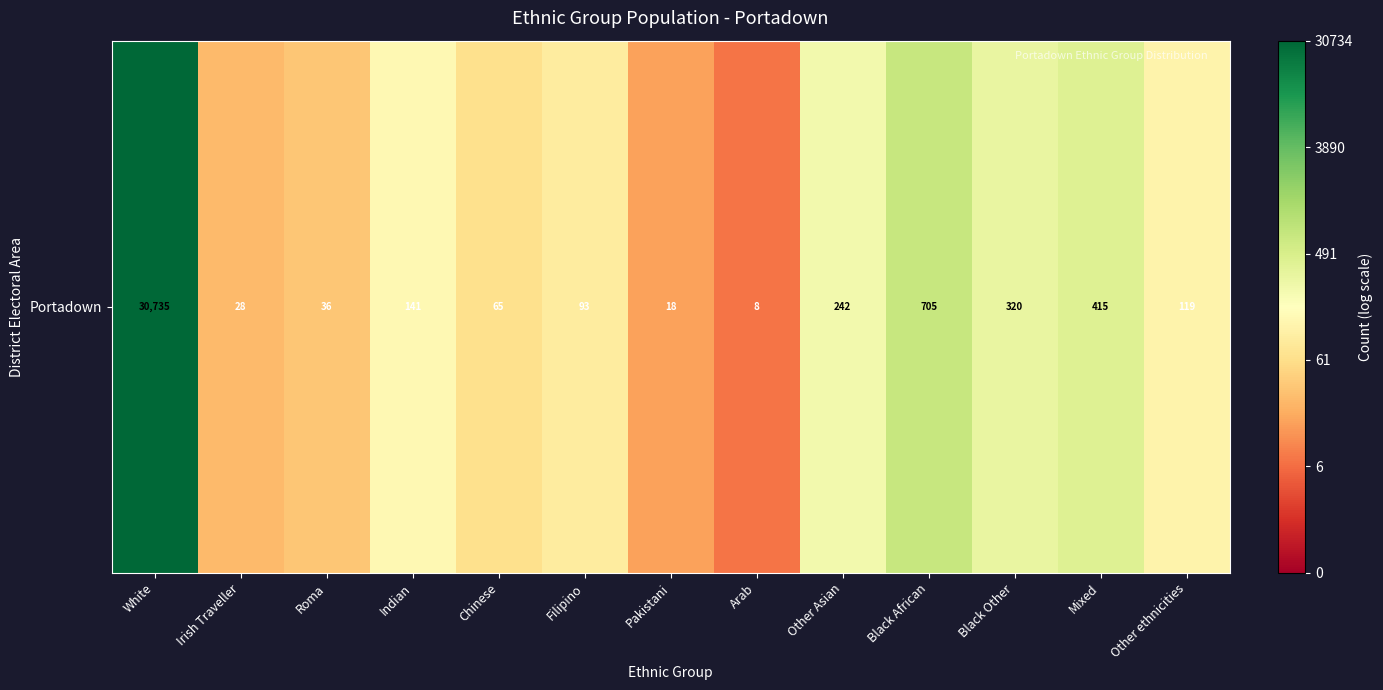

What is the minimum value shown in the chart?

2.2